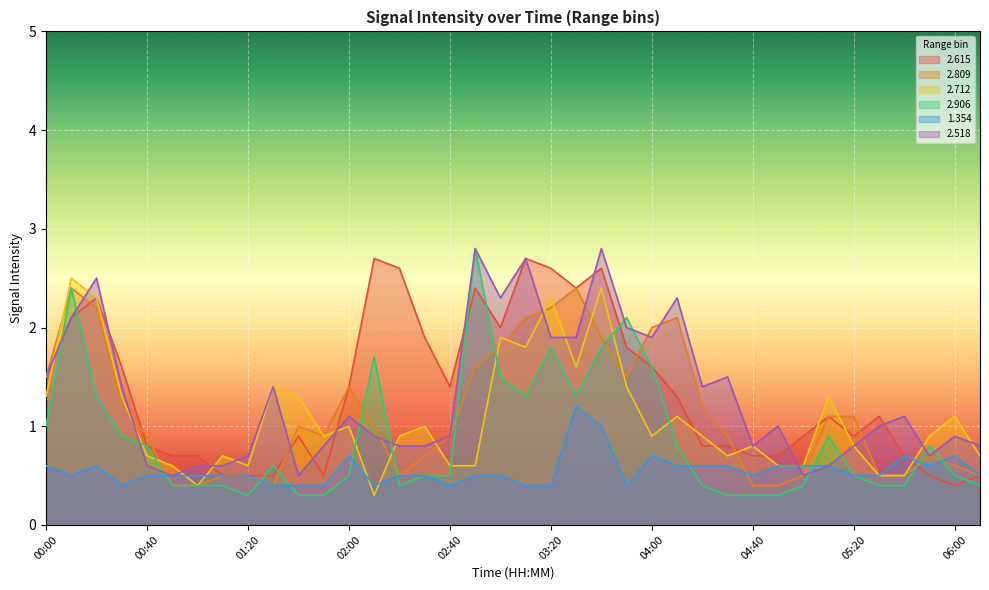

What is the minimum value for 2.906?

0.3